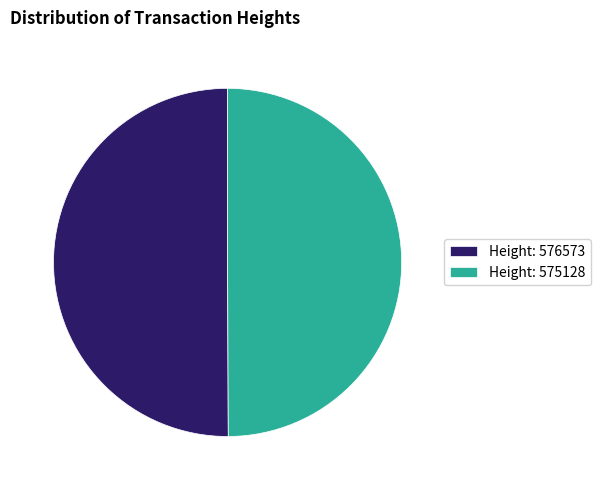

How many segments does this pie chart have?

2